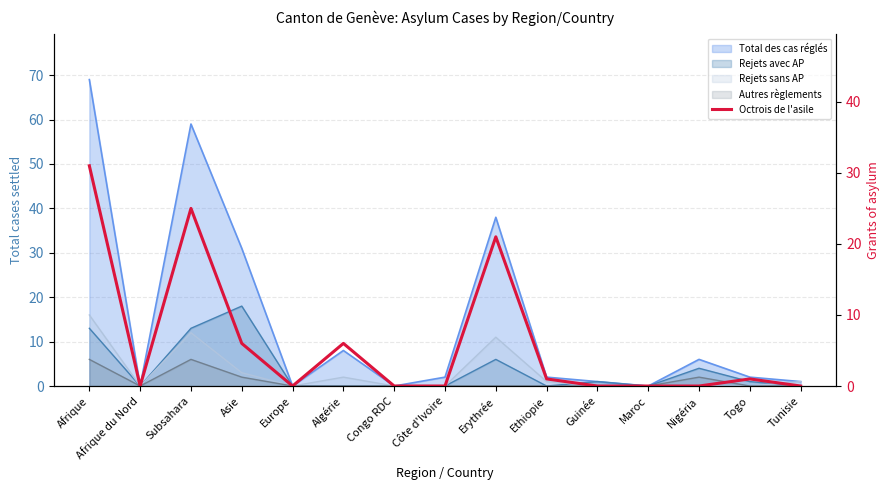

Where is the first local minimum?

Afrique du Nord